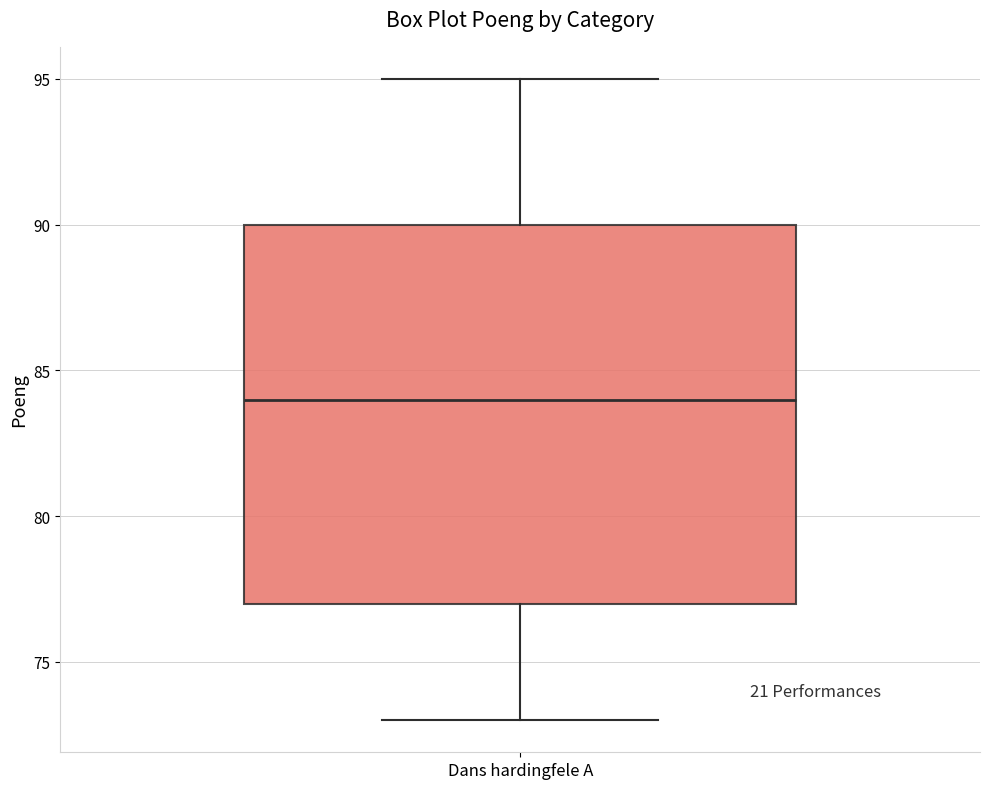

Read this box plot against the y-axis: the position of the median line, the range covered by the box, and the ends of both whiskers. The values are not printed on the chart, so give them approximately, as read against the axis.

median 84, box 77 to 90, whiskers 73 to 95